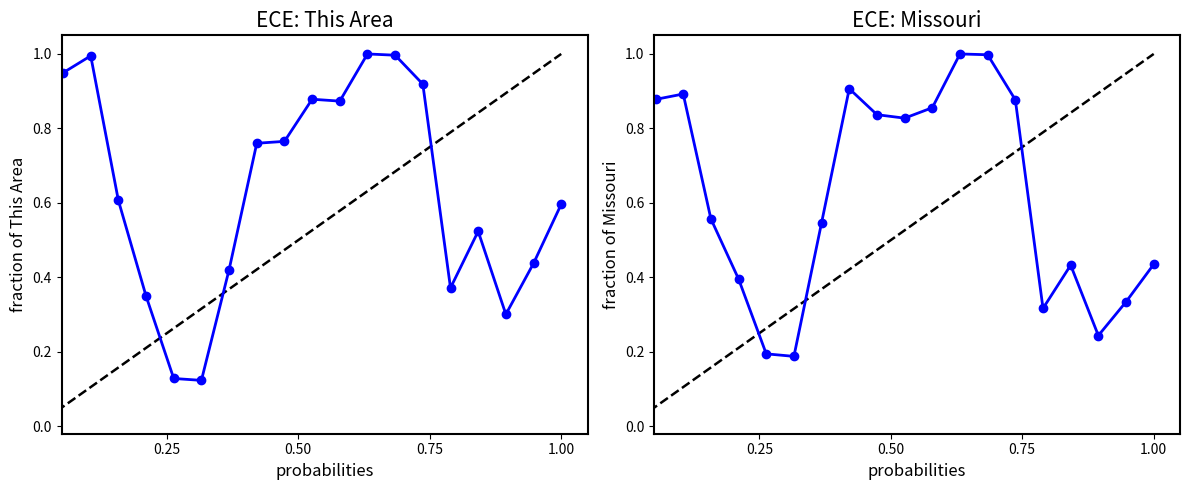

Is this an area chart (filled region under the line)?

No